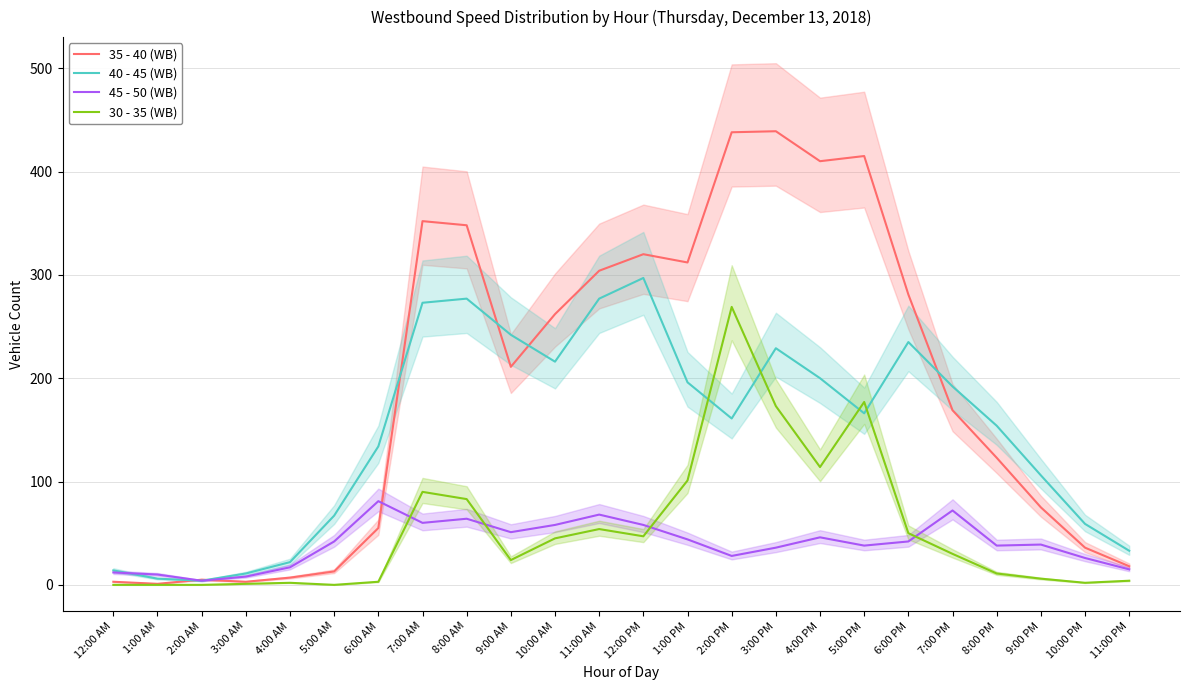

What is the sum of all 45 - 50 (WB) values?

957